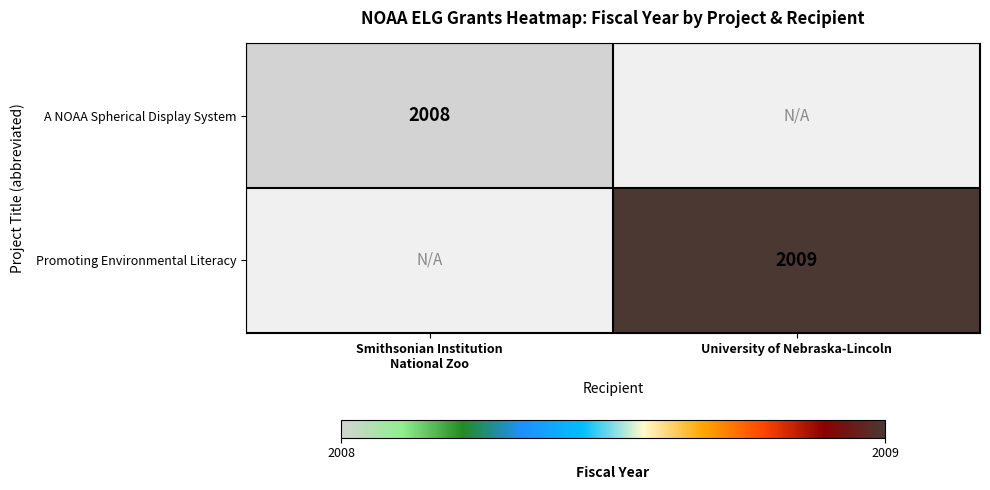

True or false: A NOAA Spherical Display System has a value of 734 at Smithsonian Institution National Zoo.

False